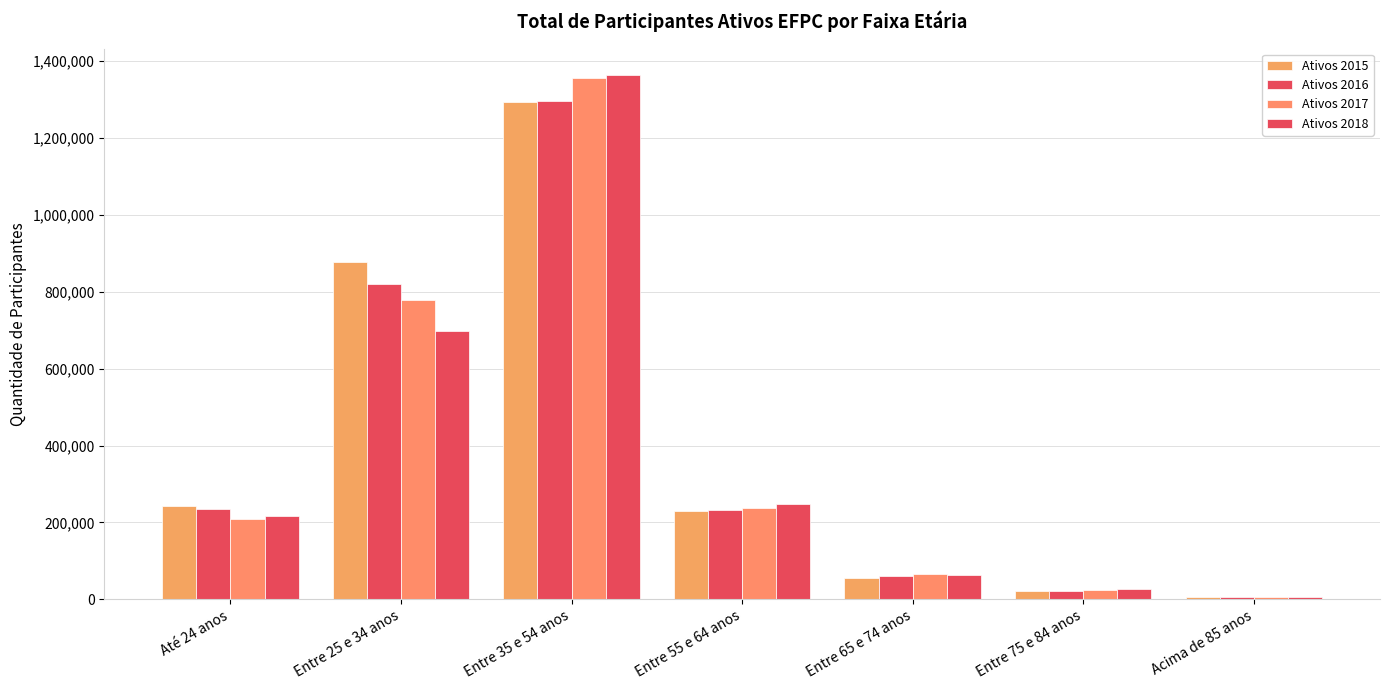

How many values in the Ativos 2016 series are below 231414?

3